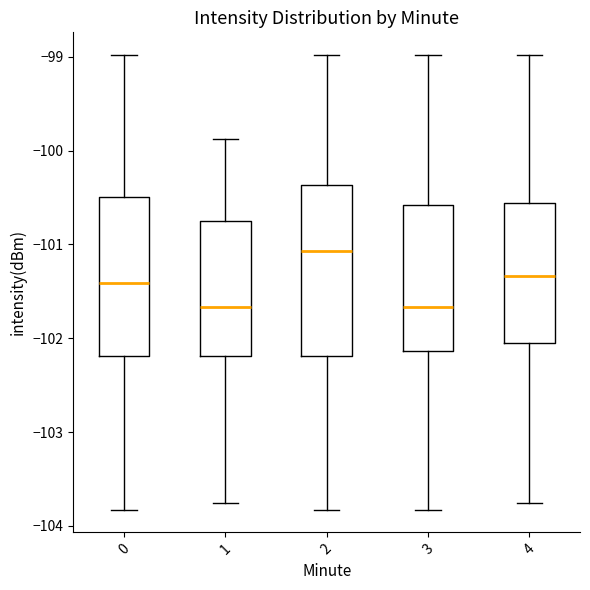

Where is the upper edge of the box at x = 3 on the y-axis? The values are not printed on the chart, so give them approximately, as read against the axis.

-100.6